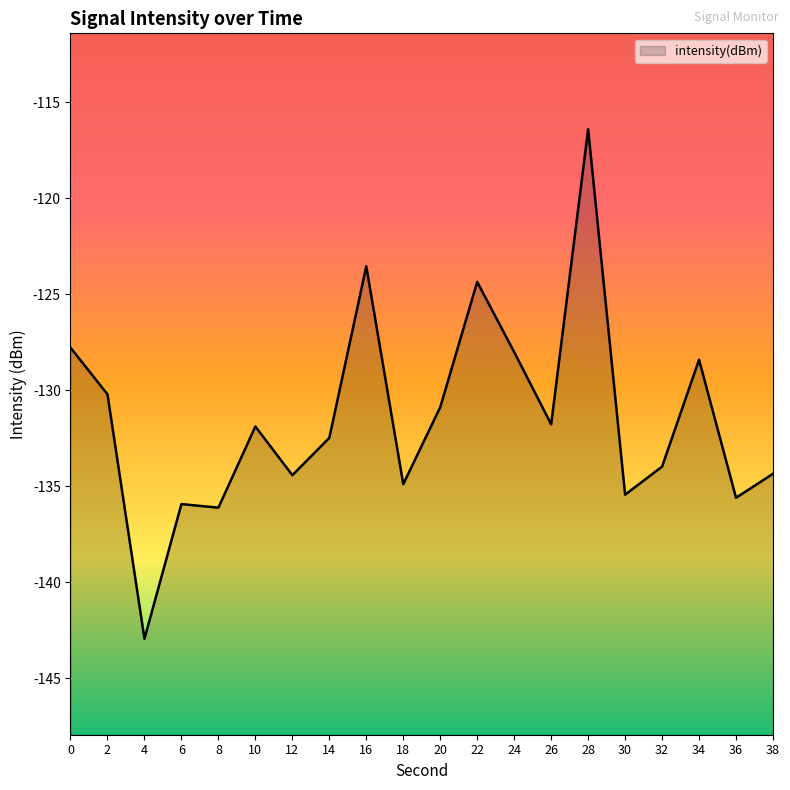

List the labels in order of value, smallest first.

4, 8, 6, 36, 30, 18, 12, 38, 32, 14, 10, 26, 20, 2, 34, 24, 0, 22, 16, 28